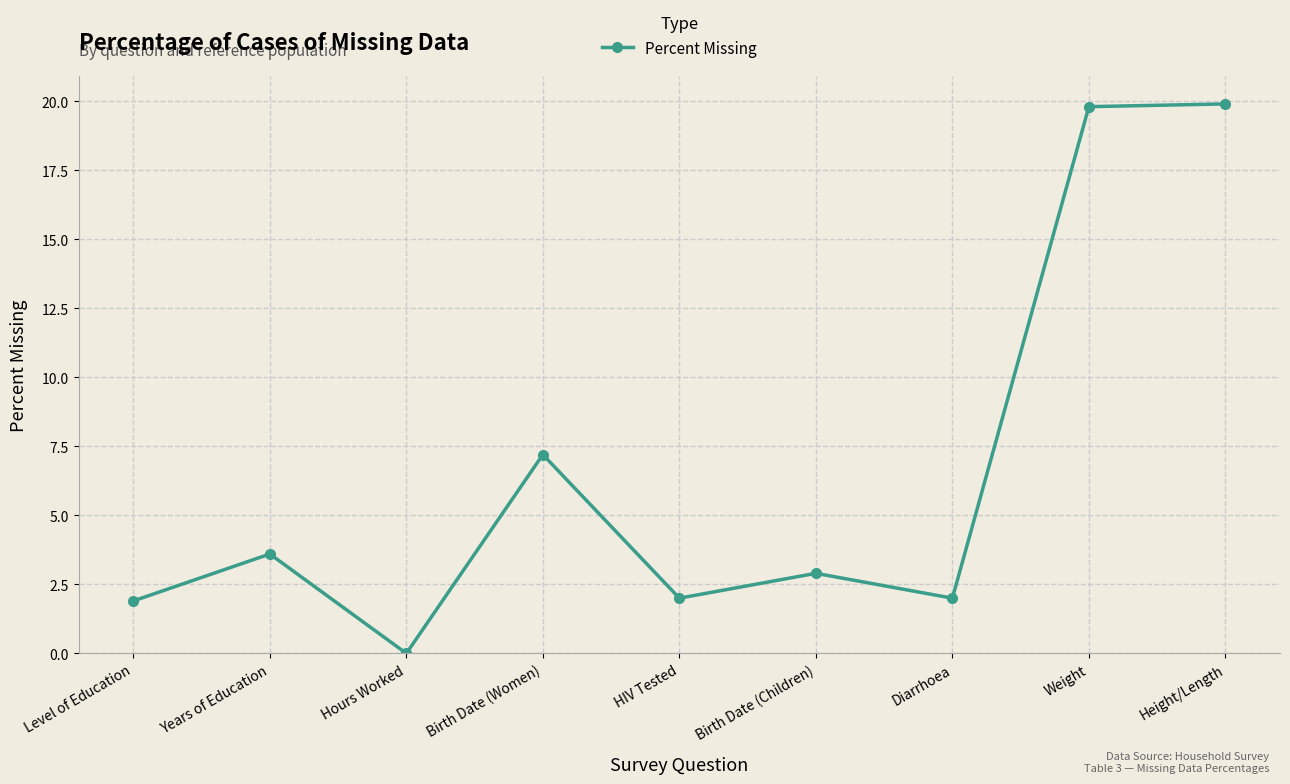

What value does the data have at Weight?

19.8